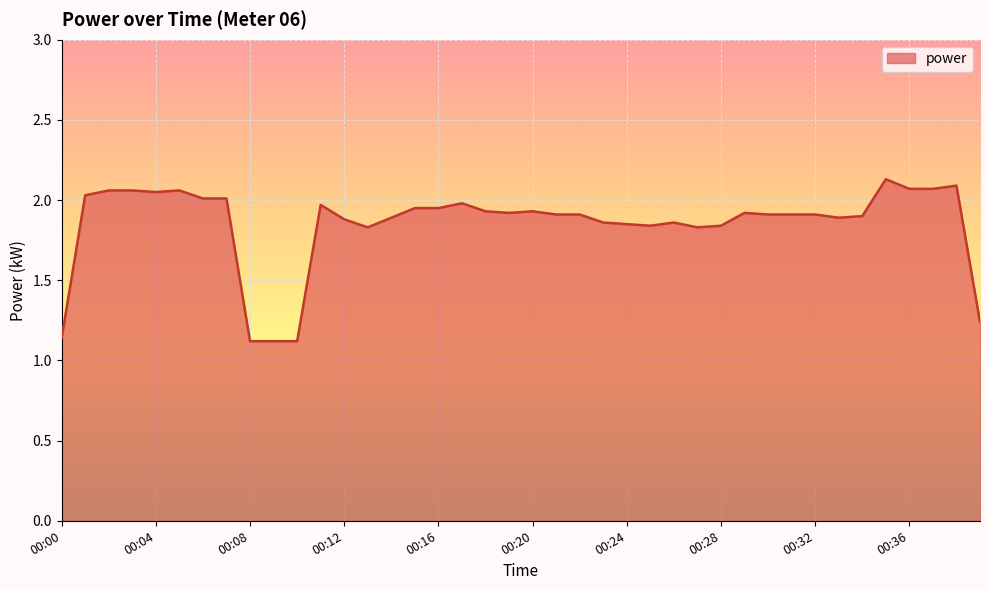

What is the difference between the maximum and second lowest values?

1.0